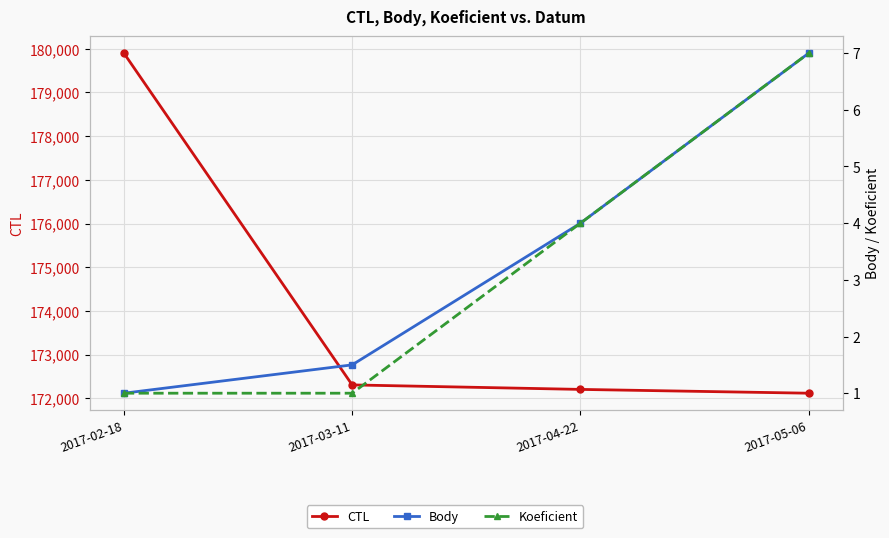

How many values in the Koeficient series exceed 4?

1